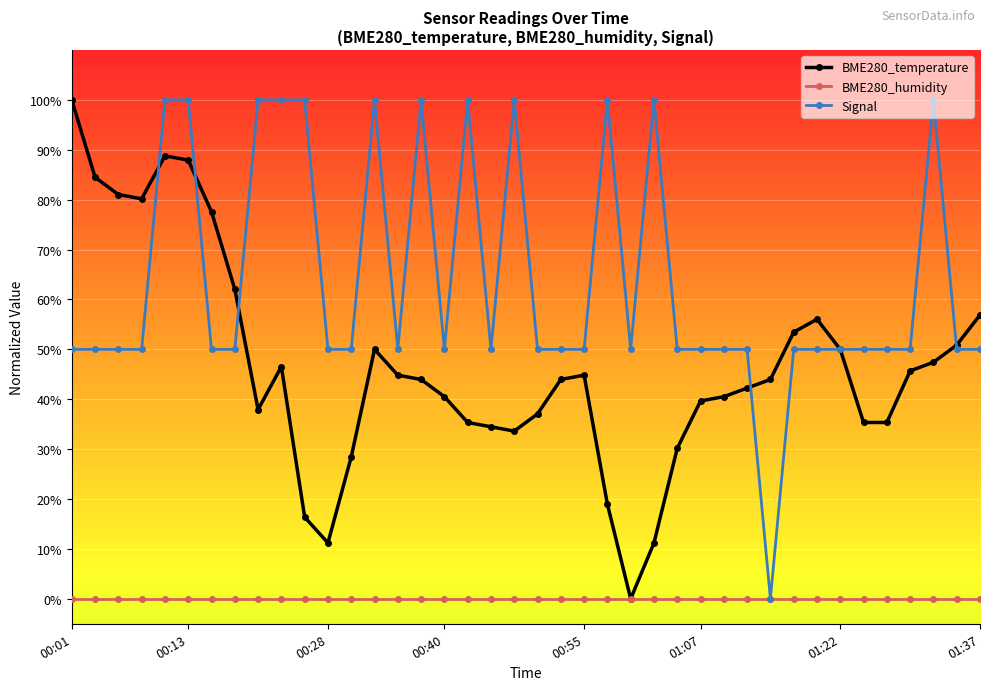

What is the maximum value for Signal?

100.0